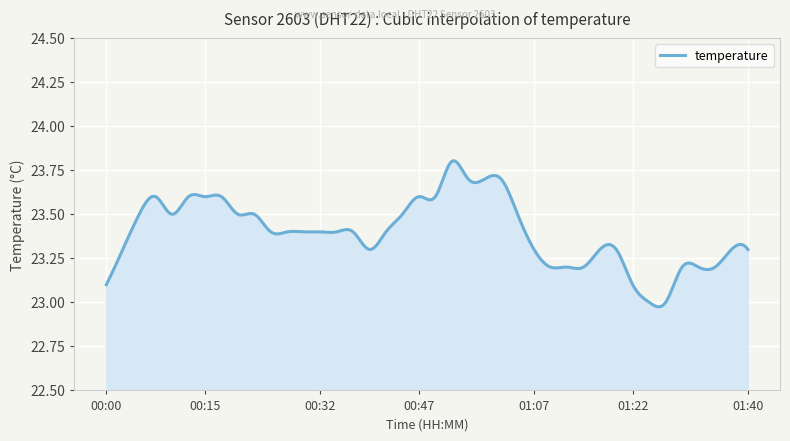

What is the difference between the maximum and minimum values?

0.8